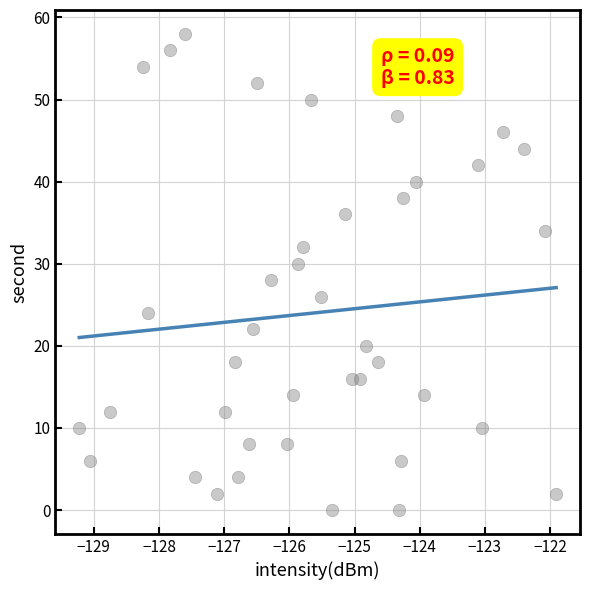

What is the range of Y values (max minus min)?

58